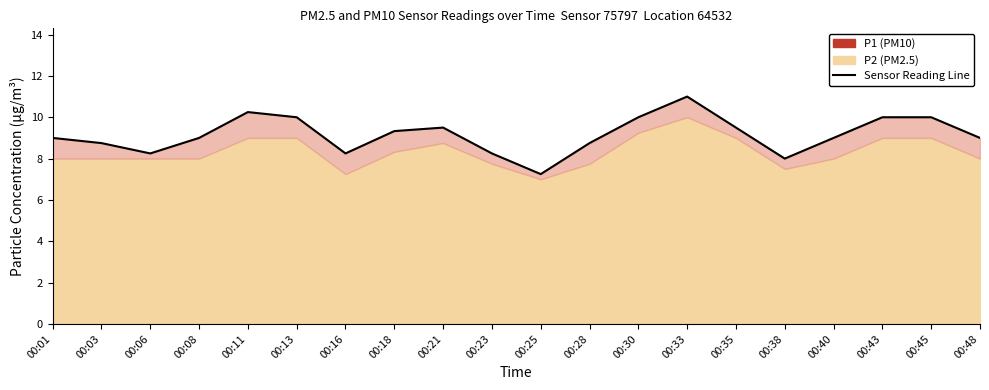

How many points are lower than both their immediate neighbors (excluding endpoints)?

4